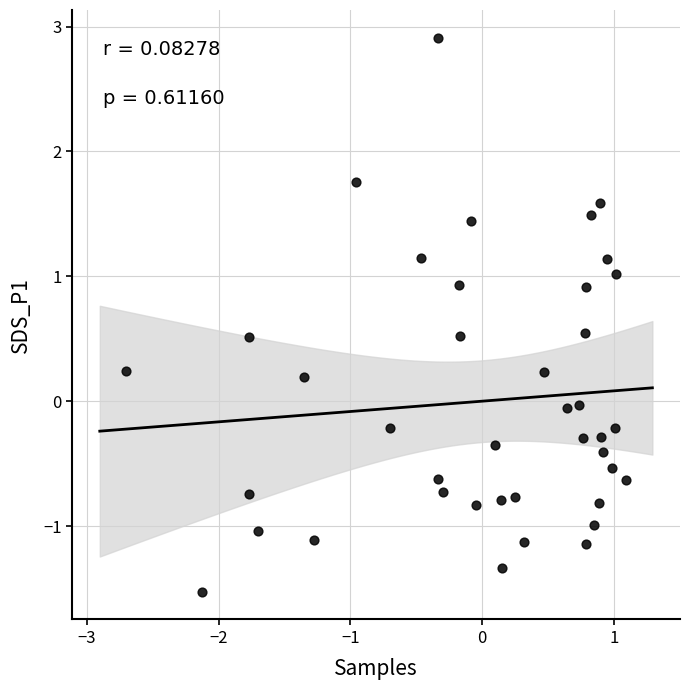

What is the range of Y values (max minus min)?

4.4